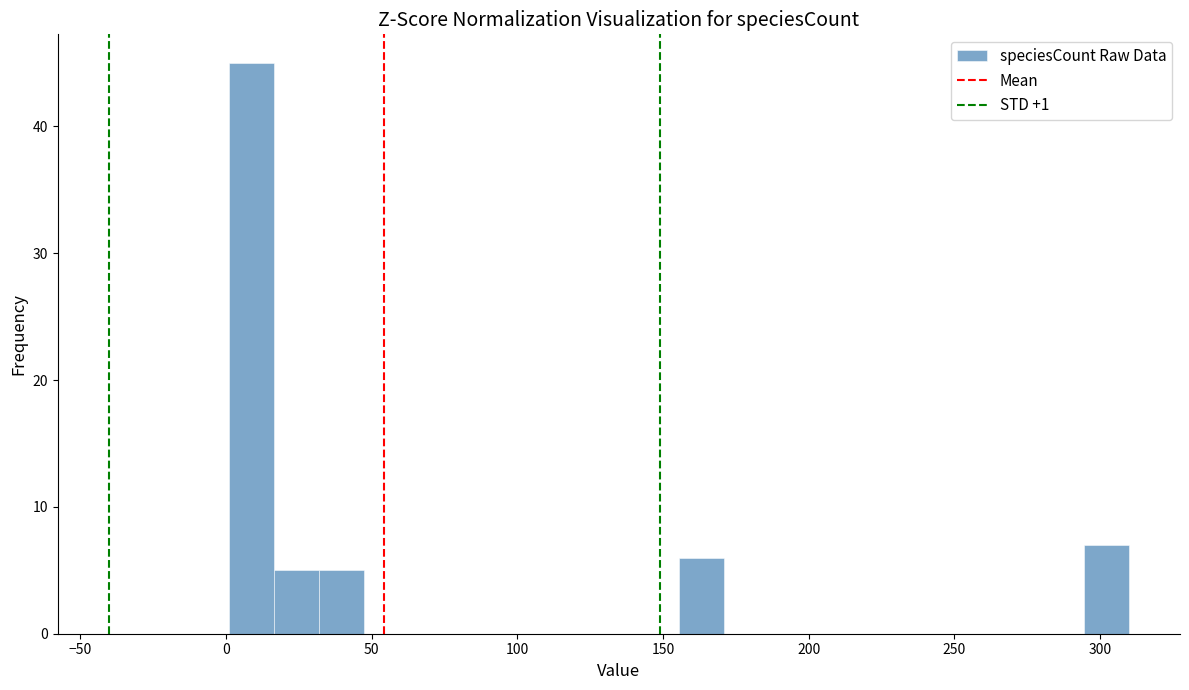

Around what value on the x-axis is the tallest bar? Give the approximate position of its centre, as read against the axis.

10